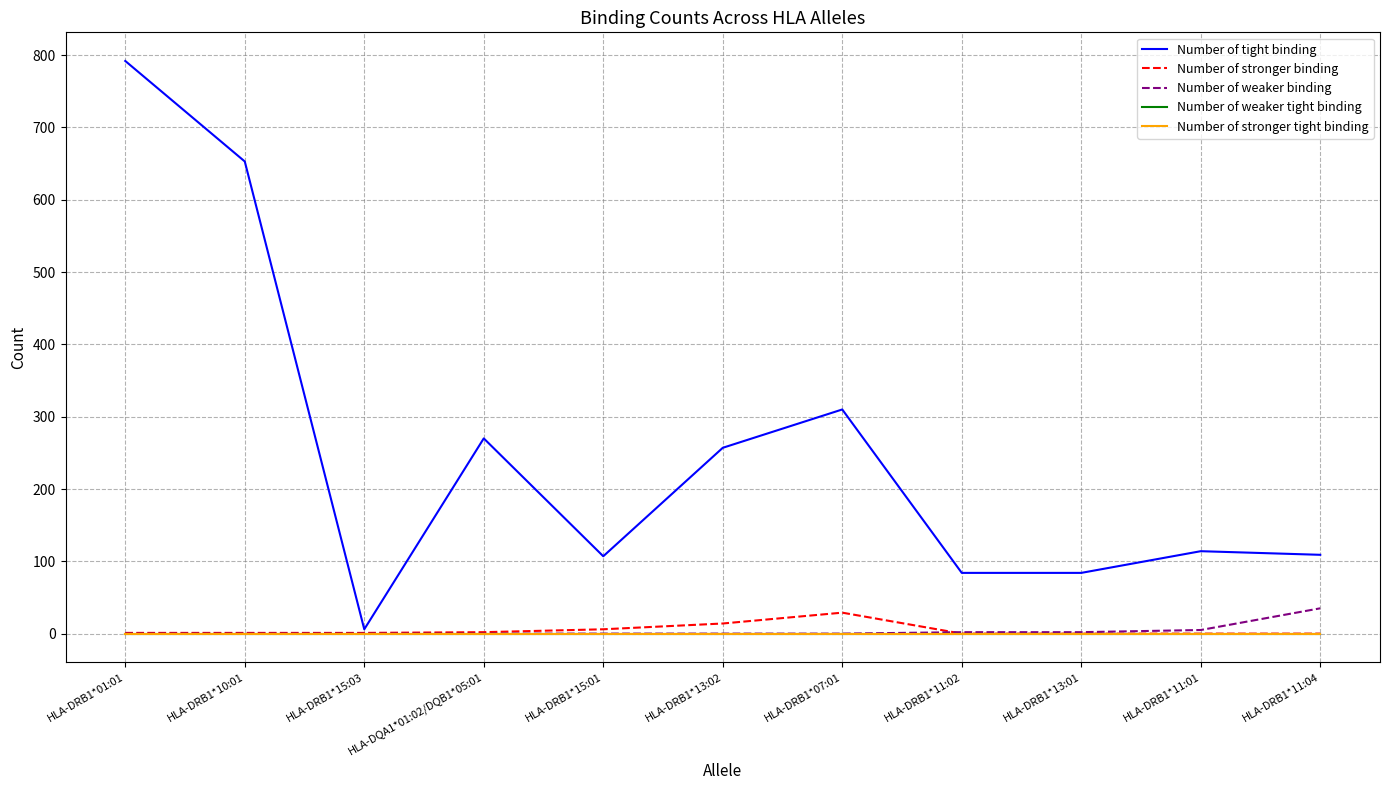

True or false: Number of tight binding has a value of 146 at HLA-DRB1*13:01.

False